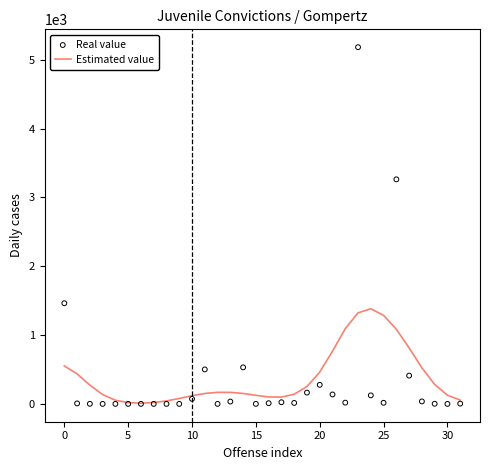

Which series has the widest spread of Y values?

Real value